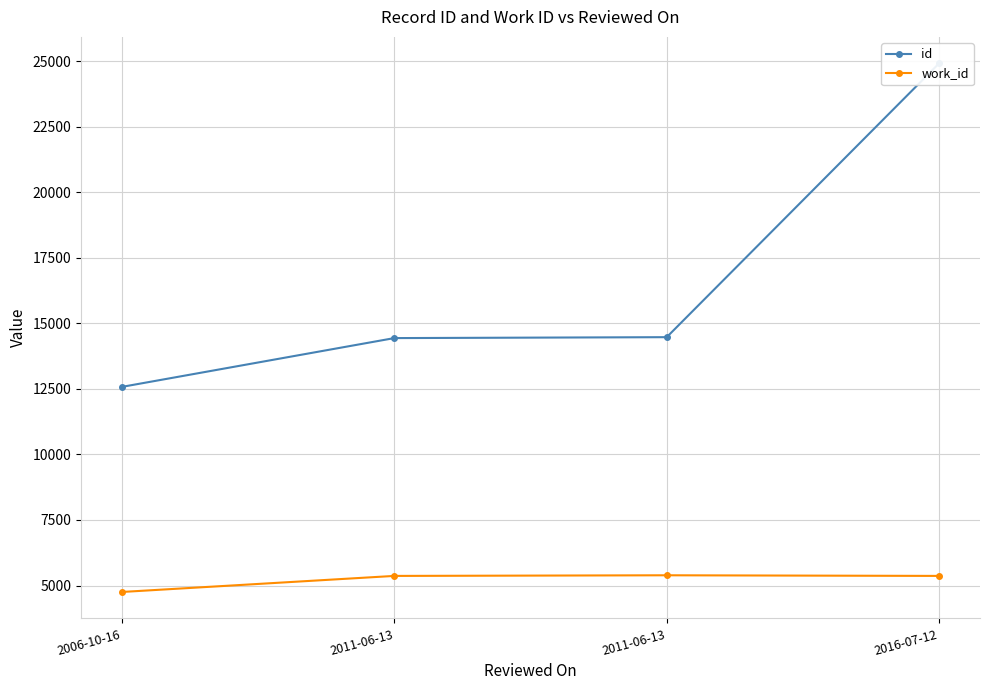

What is the greatest value displayed?

24928